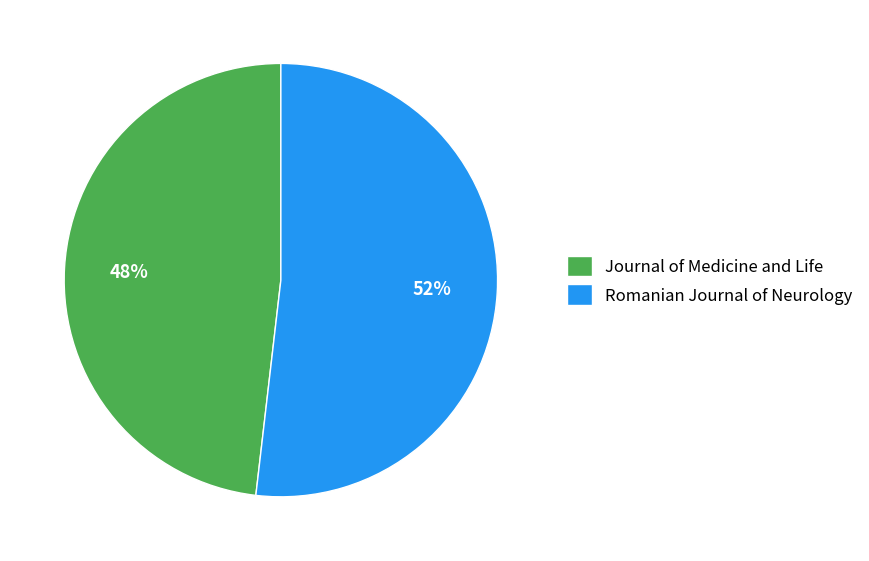

Rank the categories by value from lowest to highest.

Journal of Medicine and Life, Romanian Journal of Neurology